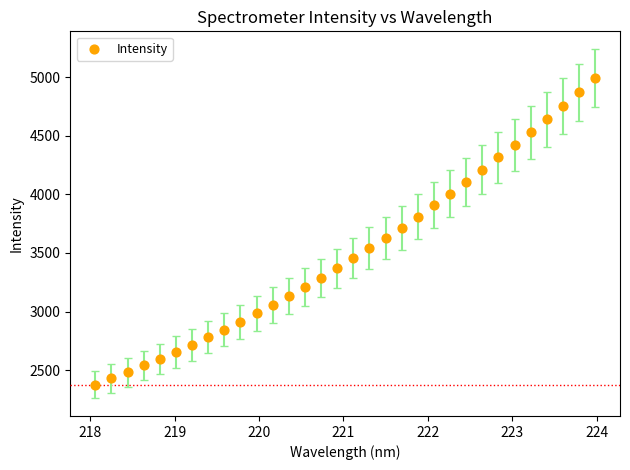

What is the range of Y values (max minus min)?

2617.1